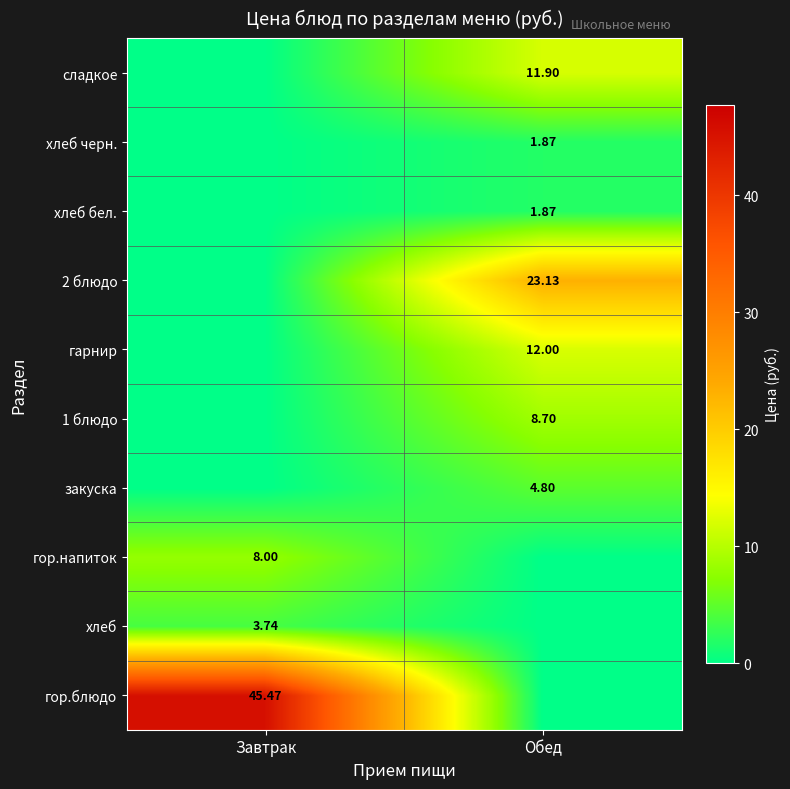

Is the value of хлеб at Завтрак greater than the value of хлеб черн. at Завтрак?

Yes